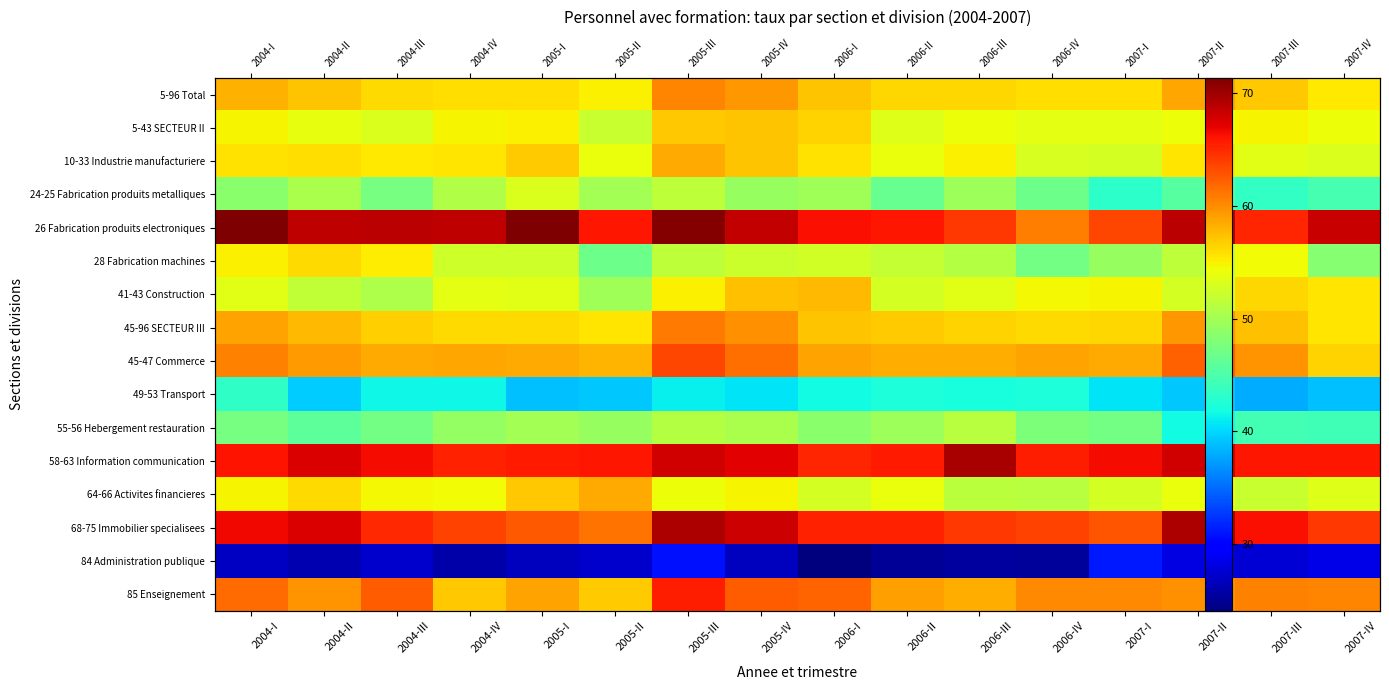

What is the total value across all series at 2004-IV?

863.7